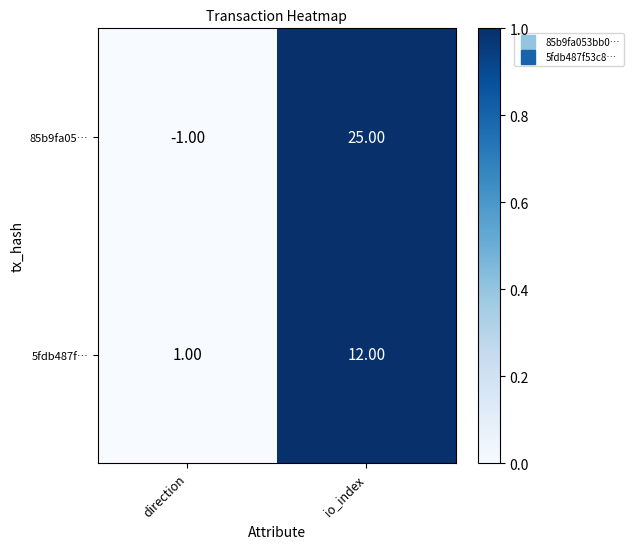

Where is 5fdb487f… nearest to the value 6?

direction